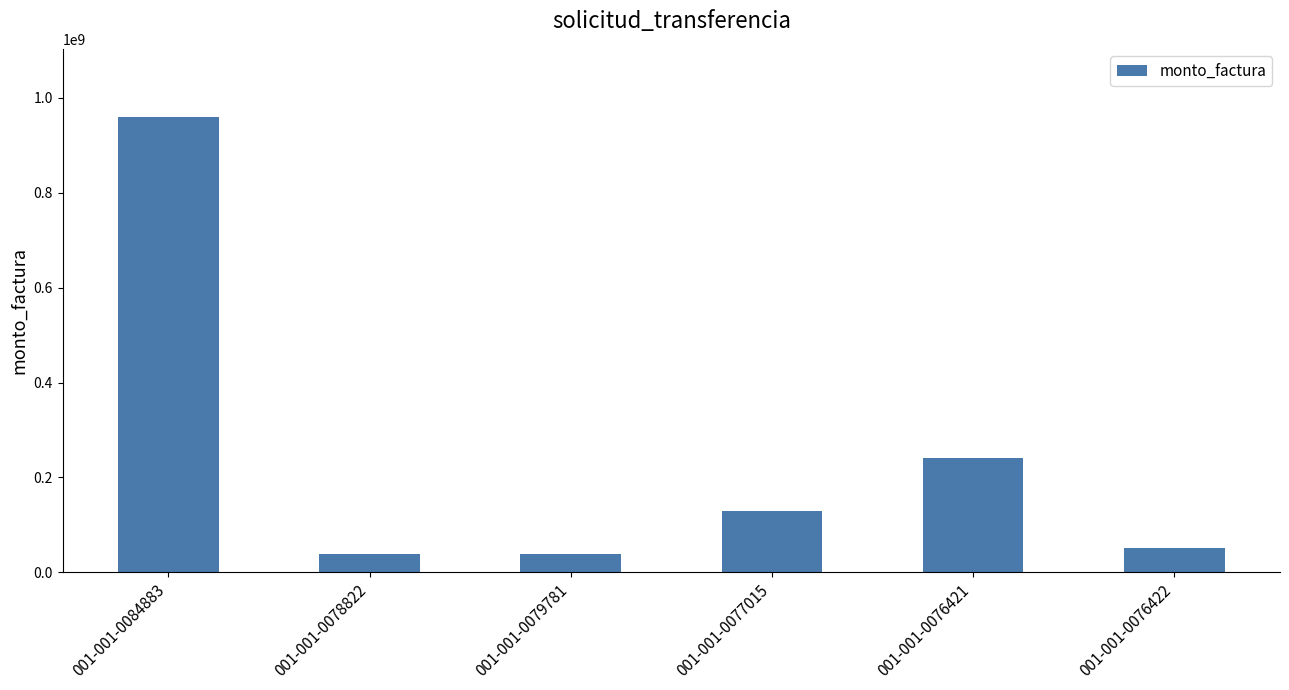

True or false: the data shows 417433776 at 001-001-0084883.

False